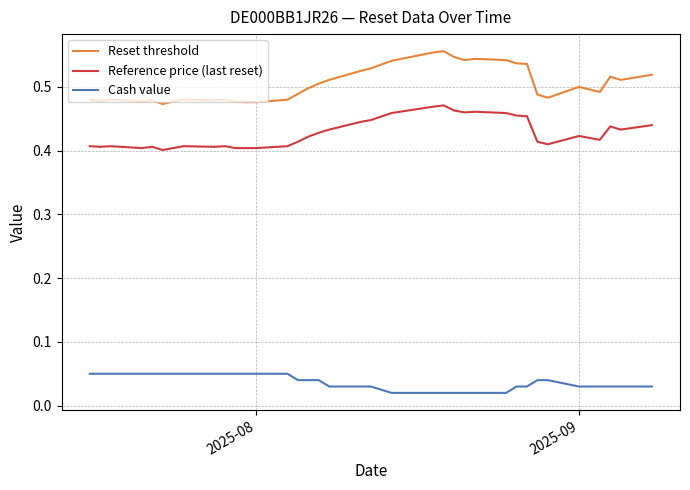

True or false: Cash value and Reference price (last reset) intersect in this chart.

False